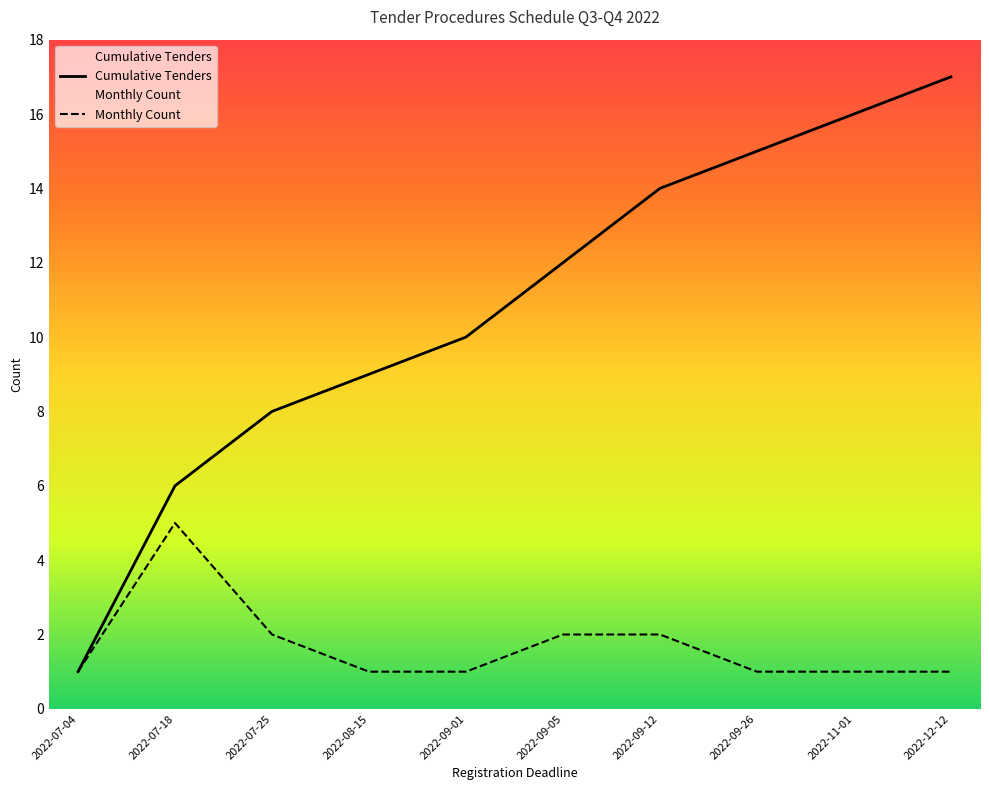

What position from the left is 2022-11-01?

9